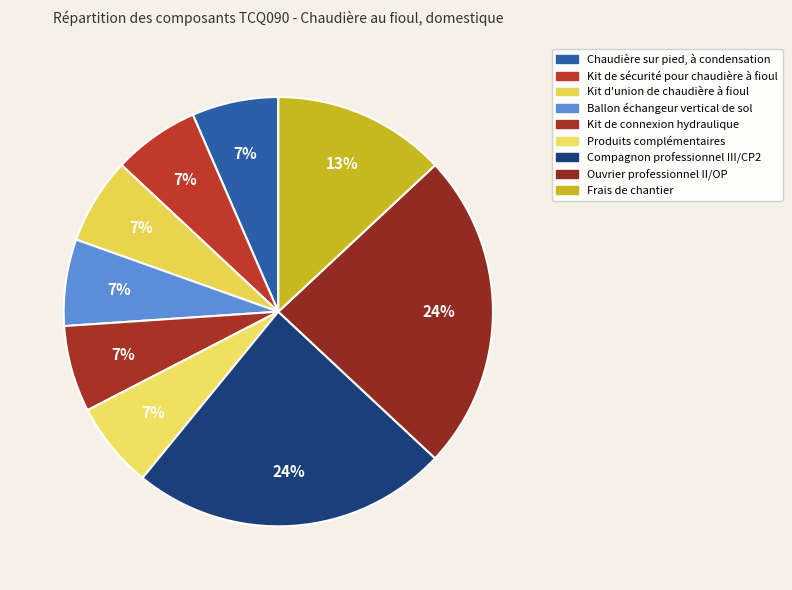

Does any single category account for the majority?

No